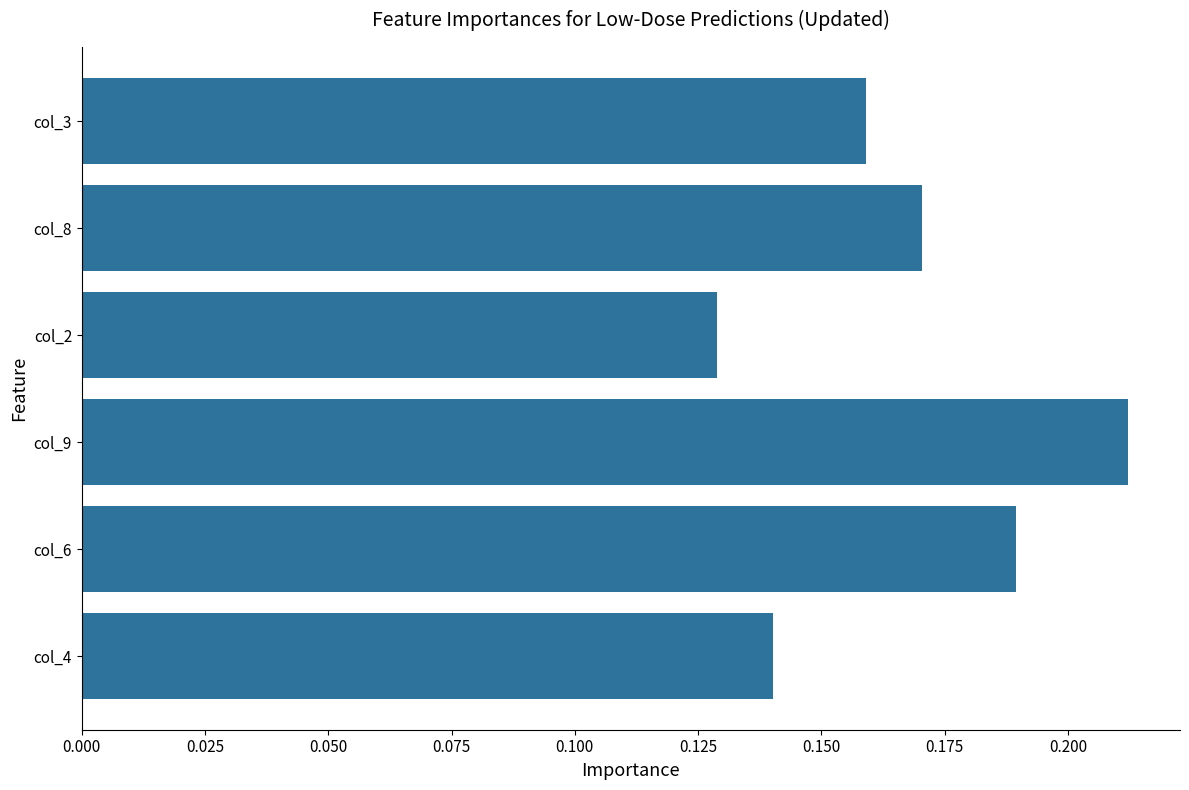

Which has a higher value, col_4 or col_9?

col_9